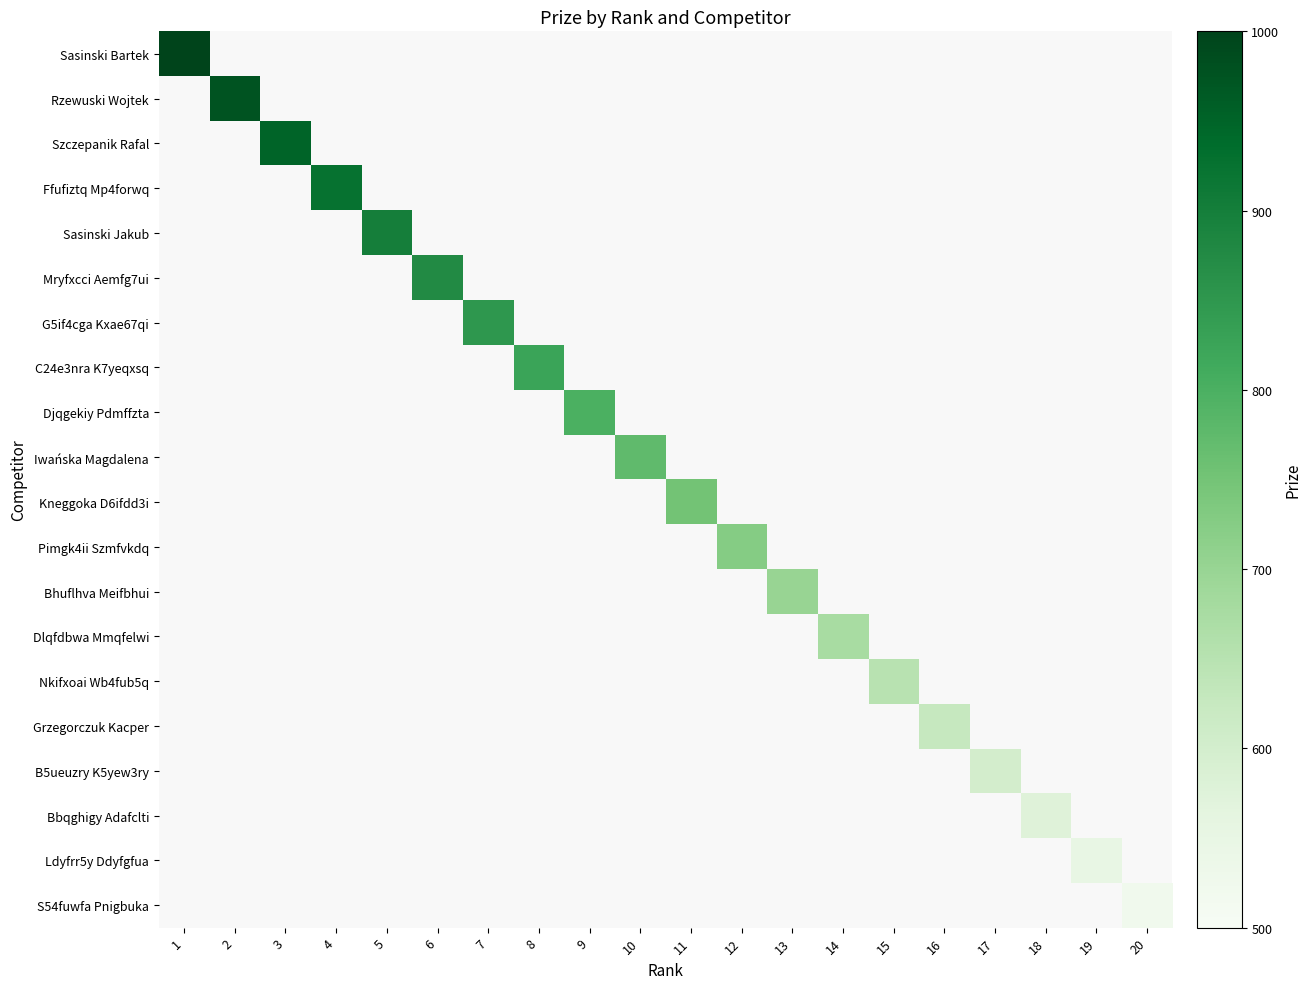

Which has a higher value, 12 or 1?

1